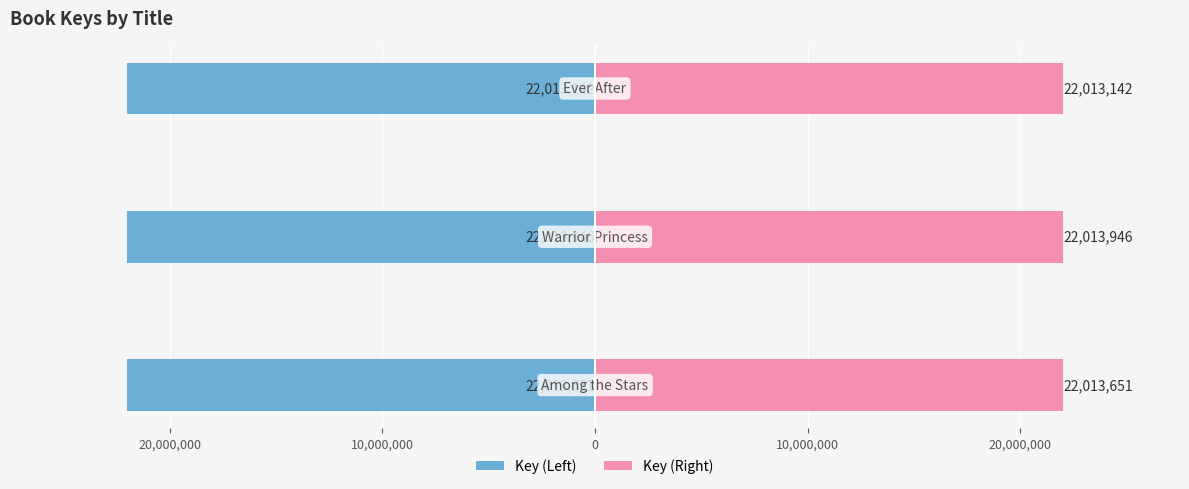

What are all the series names shown in the legend?

Key (Left), Key (Right)